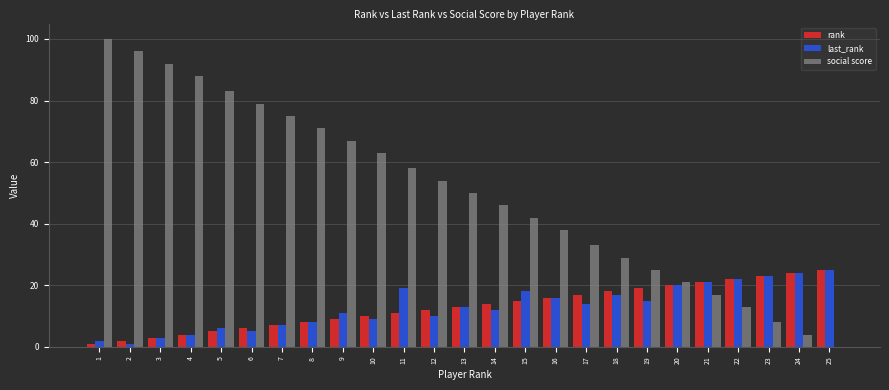

Reading left to right, what are all the values shown in this chart?

rank: 1	2	3	4	5	6	7	8	9	10	11	12	13	14	15	16	17	18	19	20	21	22	23	24	25
last_rank: 2	1	3	4	6	5	7	8	11	9	19	10	13	12	18	16	14	17	15	20	21	22	23	24	25
social score: 100	96	92	88	83	79	75	71	67	63	58	54	50	46	42	38	33	29	25	21	17	13	8	4	0